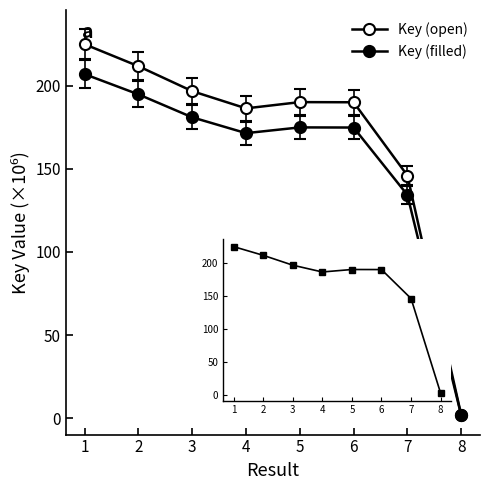

What is the value of the Key (open) point at the 6th from the left?

190.0